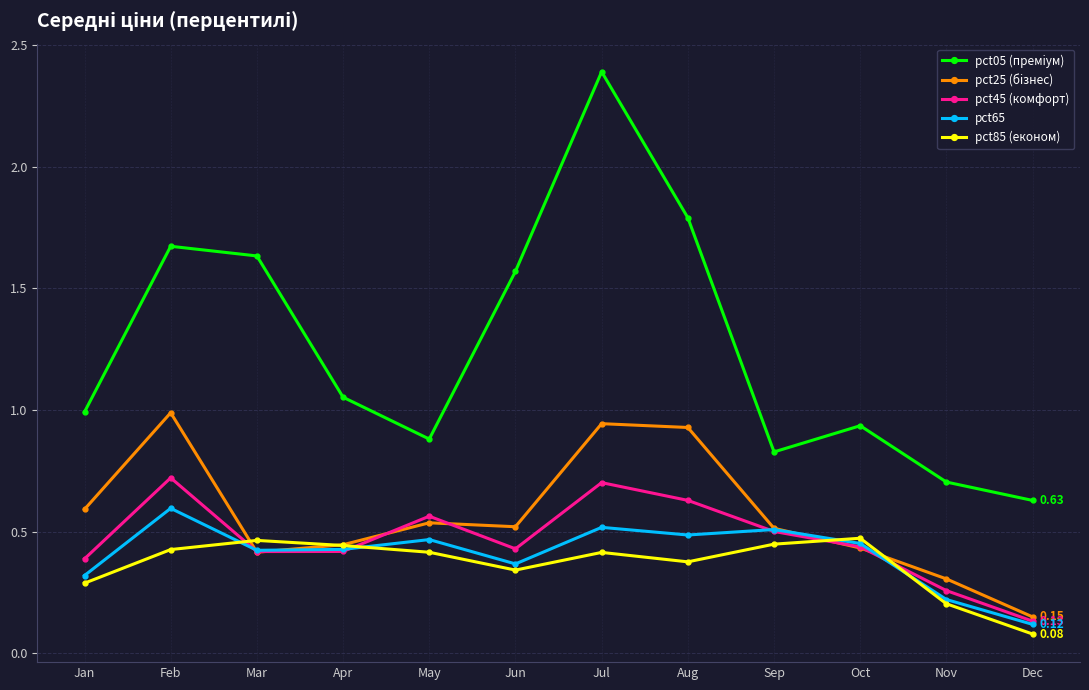

At which category does pct05 (премiум) reach its first local peak?

Feb